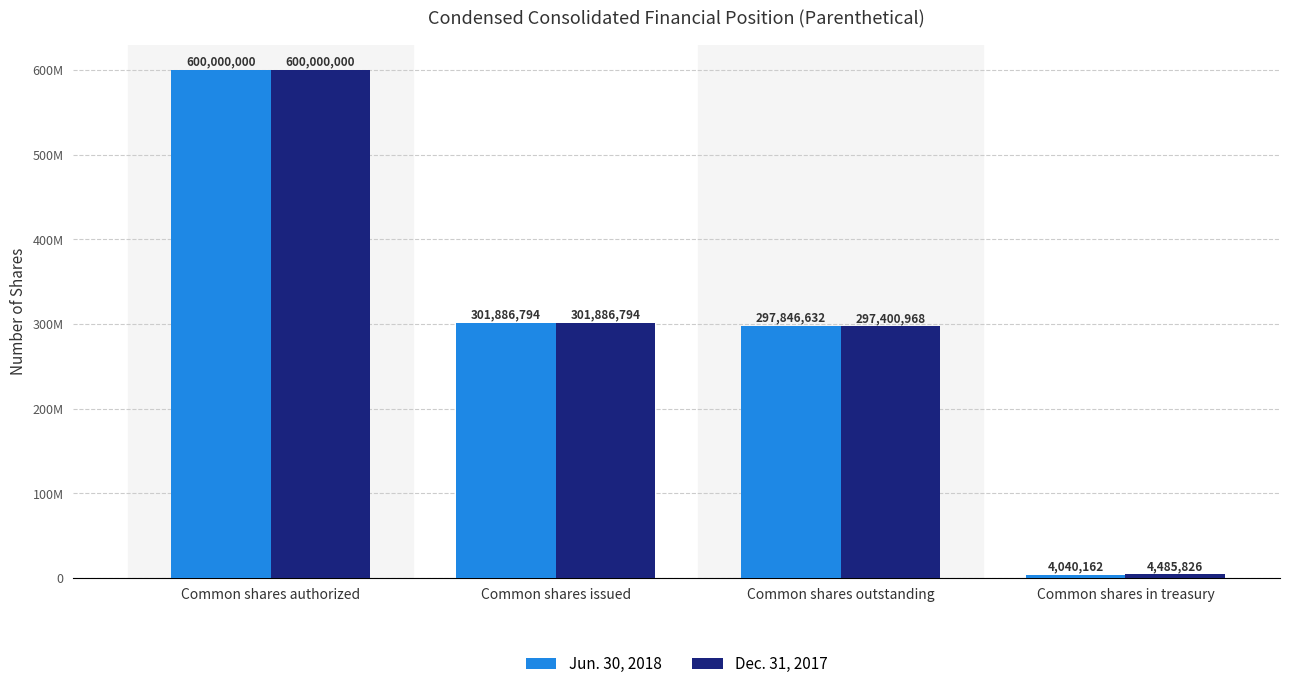

The value of Dec. 31, 2017 at Common shares in treasury is 4485826. True or false?

True